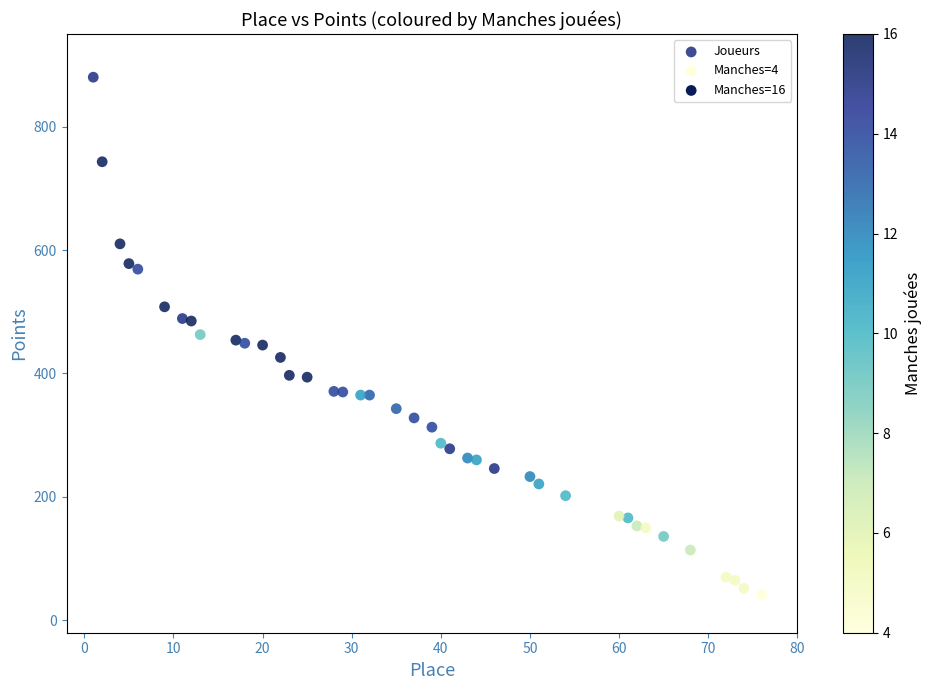

What is the range of X values (max minus min)?

75